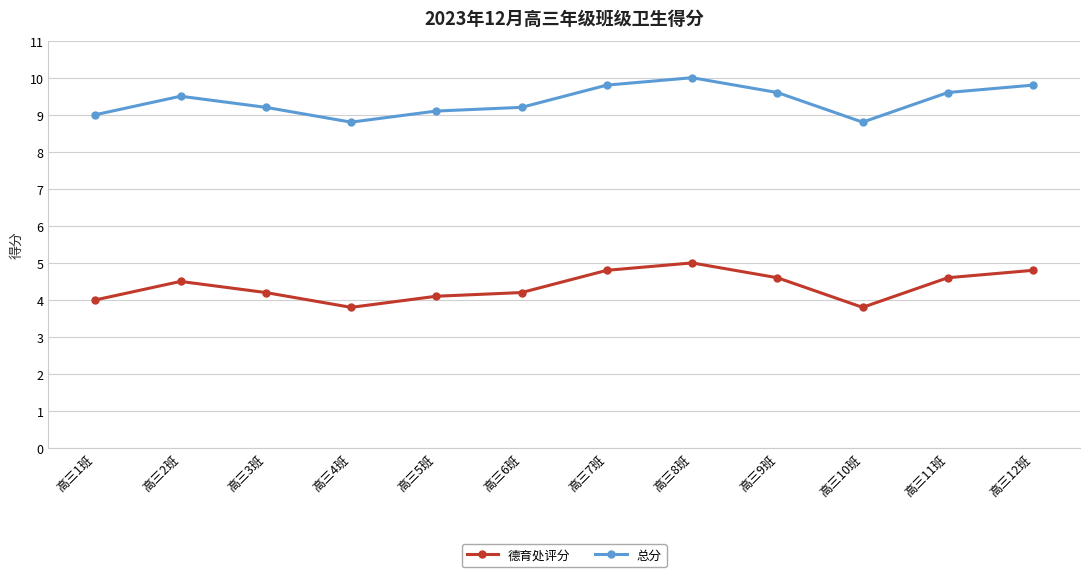

The 德育处评分 series shows 4.1 at 高三5班. True or false?

True